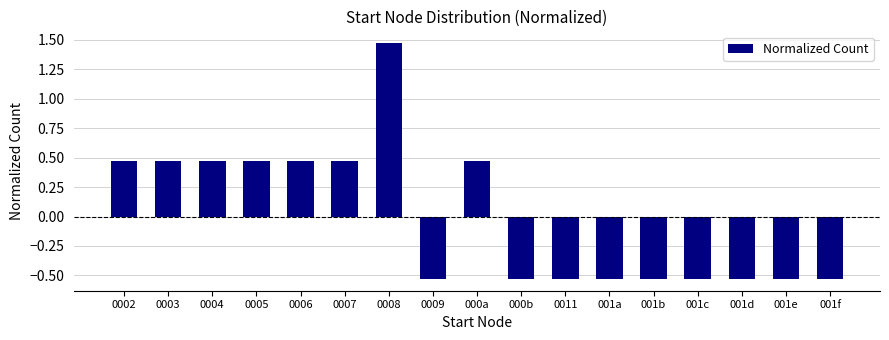

Which label corresponds to the largest value in the chart?

0008